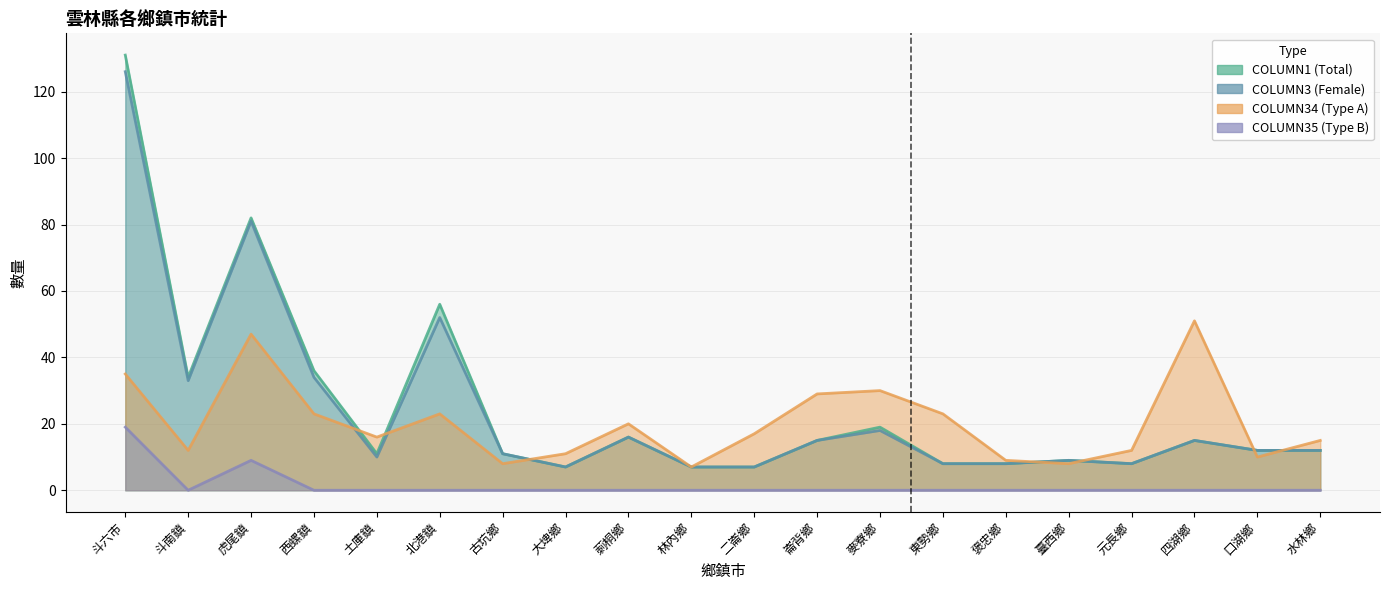

The value of COLUMN35 (Type B) at 四湖鄉 is 10. True or false?

False